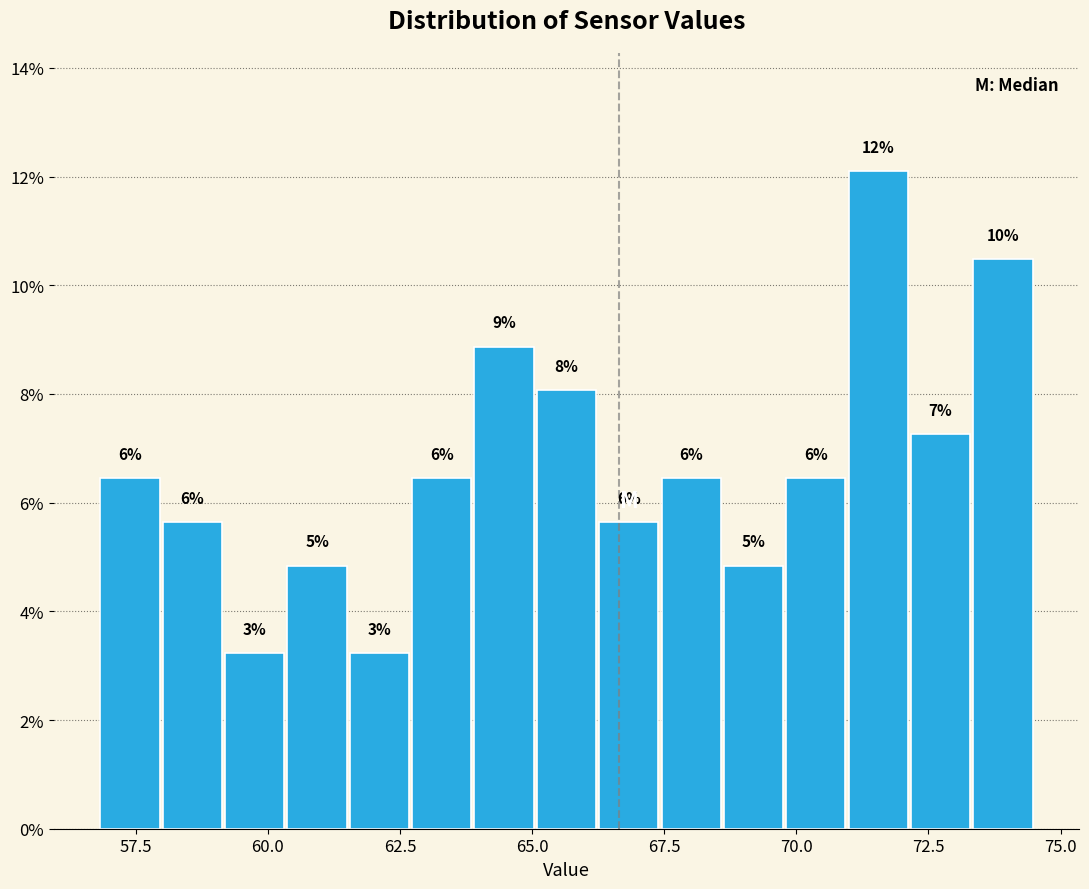

Read against the x-axis, roughly where is the centre of the tallest bar?

71.5